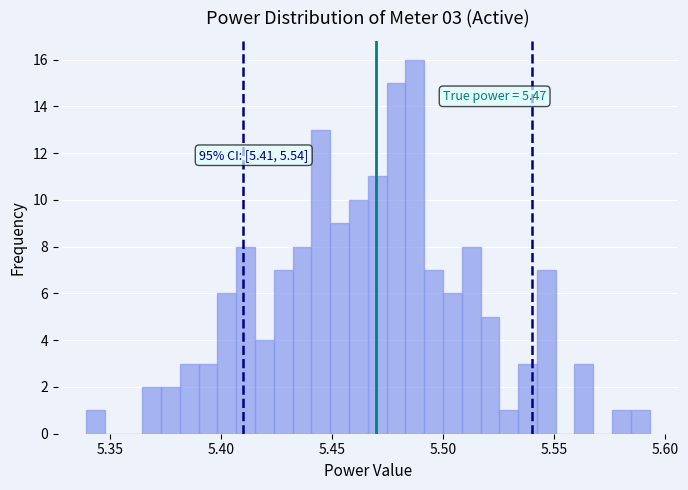

Around what value on the x-axis is the tallest bar? Give the approximate position of its centre, as read against the axis.

5.485